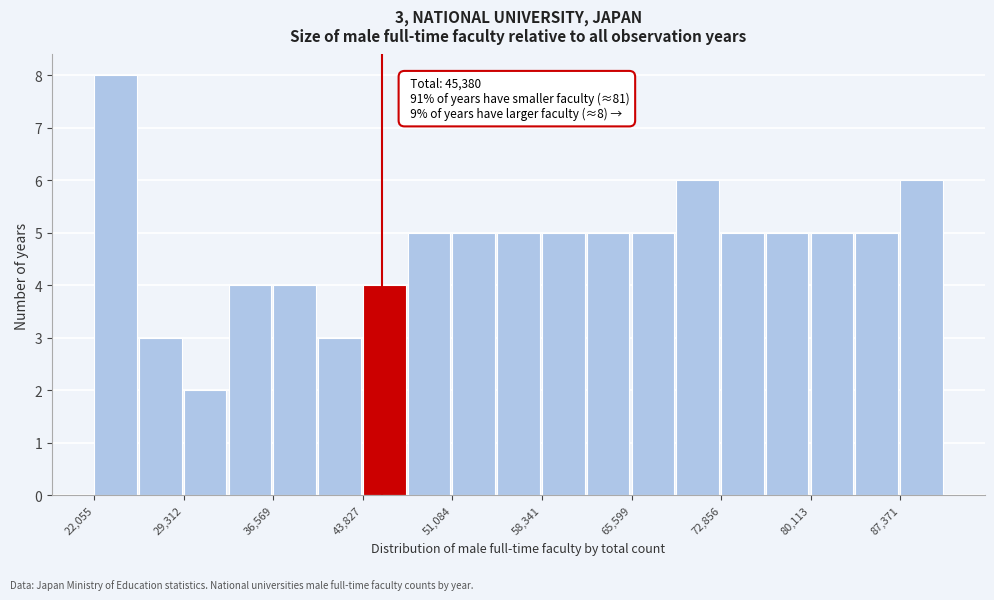

Read against the x-axis, roughly where is the centre of the tallest bar?

24000